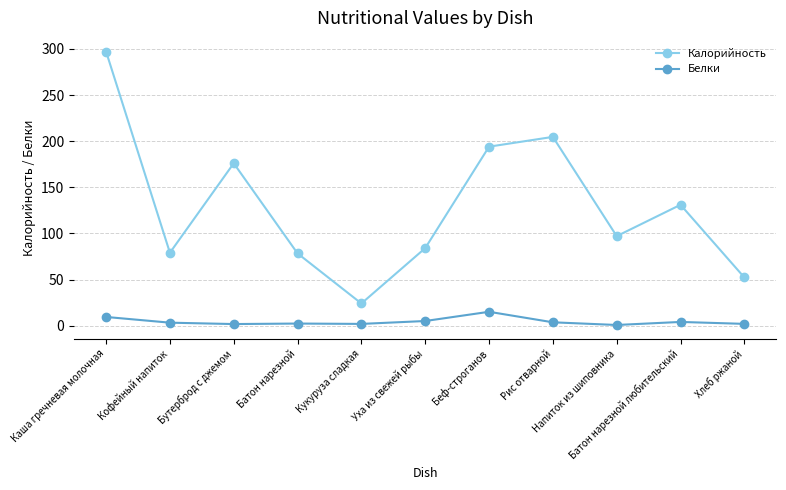

True or false: Калорийность and Белки intersect in this chart.

False